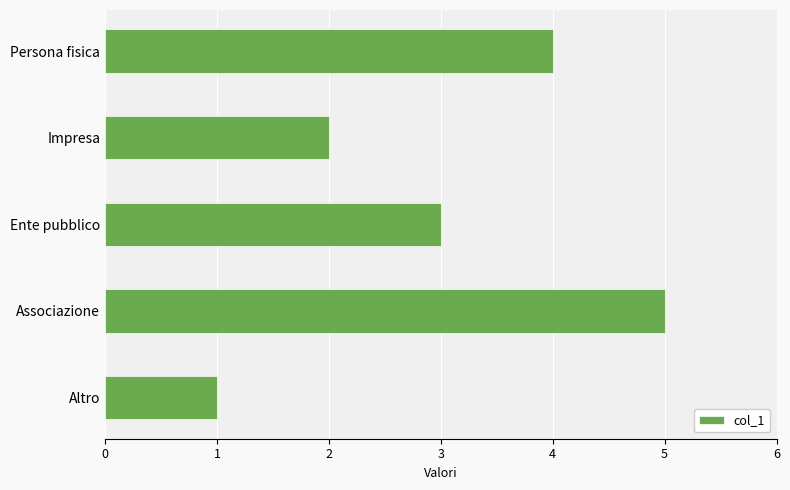

Approximately how many times larger is the value at Associazione compared to Ente pubblico?

1.7